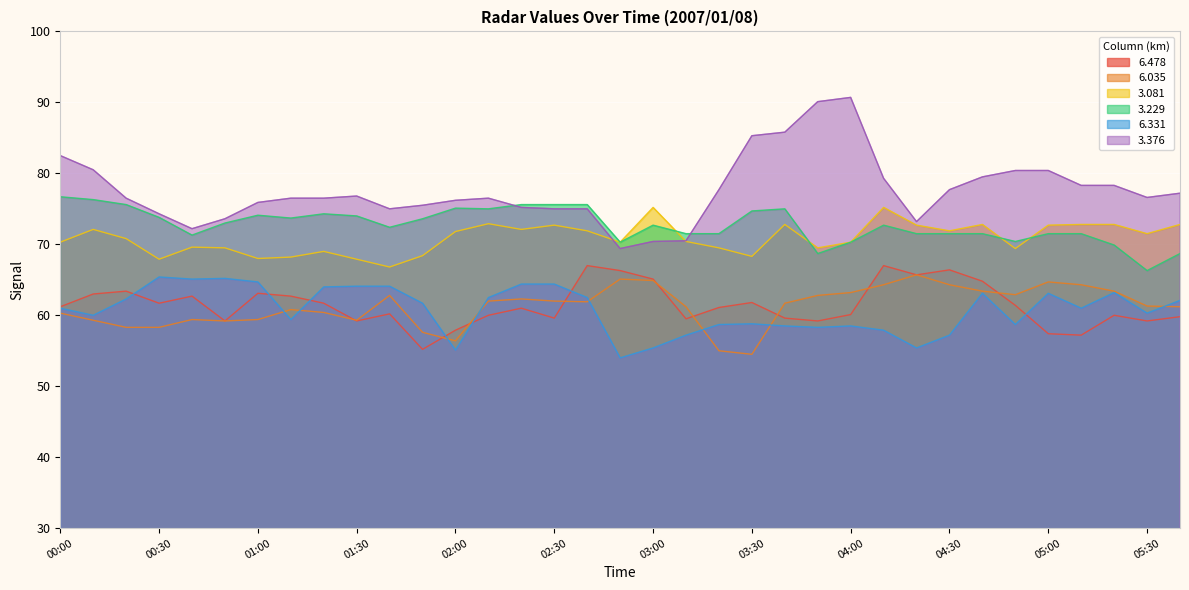

What is the label of the 2nd point from the left?

00:10